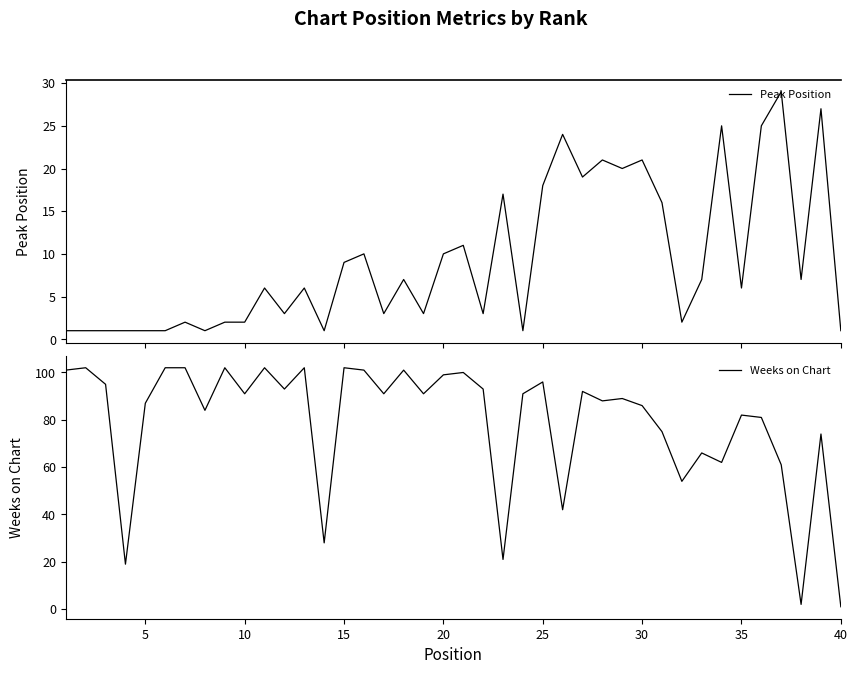

Is it true that Weeks on Chart equals 86 at 30?

True